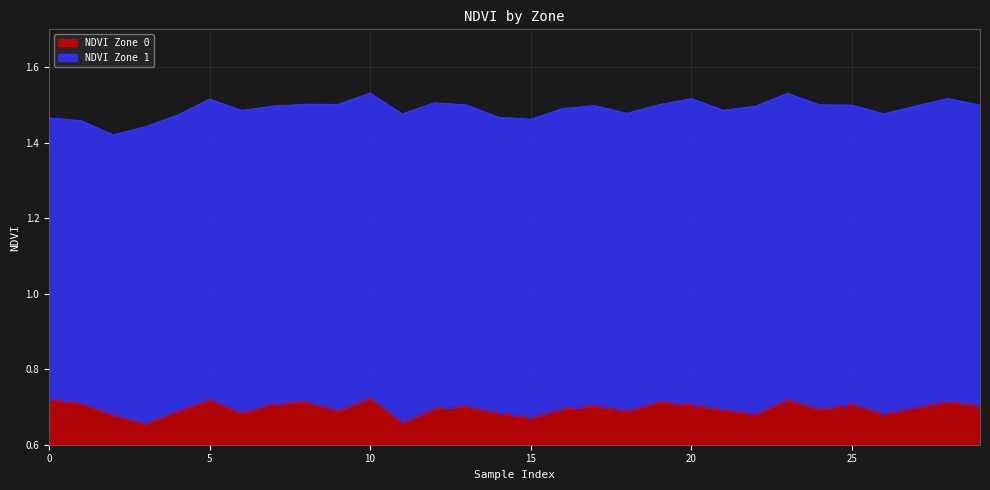

What is the average value?

0.7